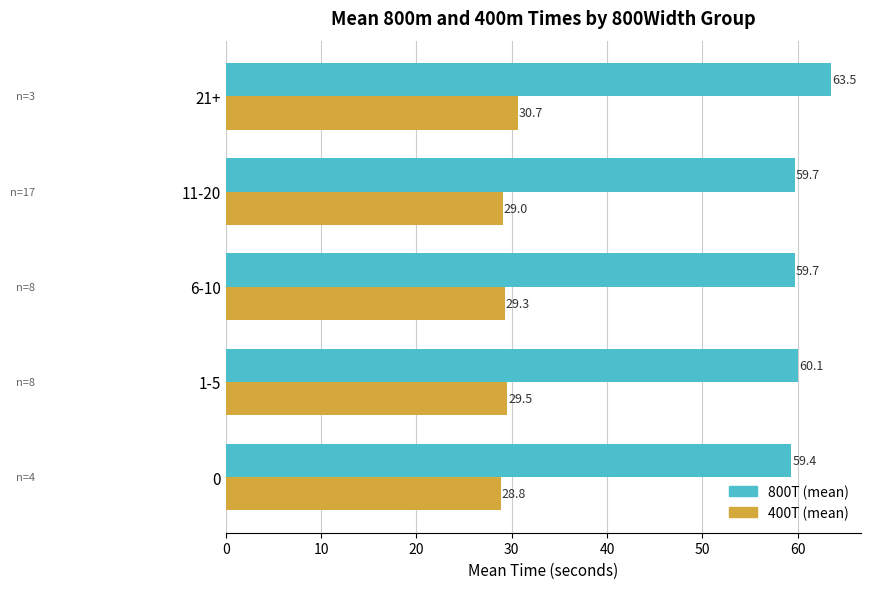

What is the minimum value shown in the chart?

28.8